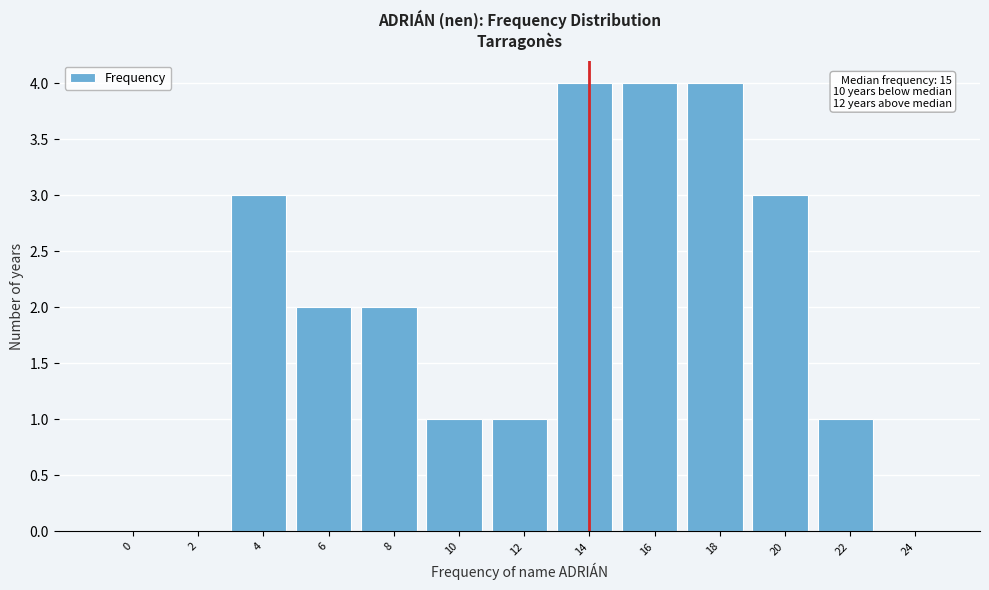

Reading left to right, transcribe all the data shown in this chart.

0=0	2=0	4=3	6=2	8=2	10=1	12=1	14=4	16=4	18=4	20=3	22=1	24=0